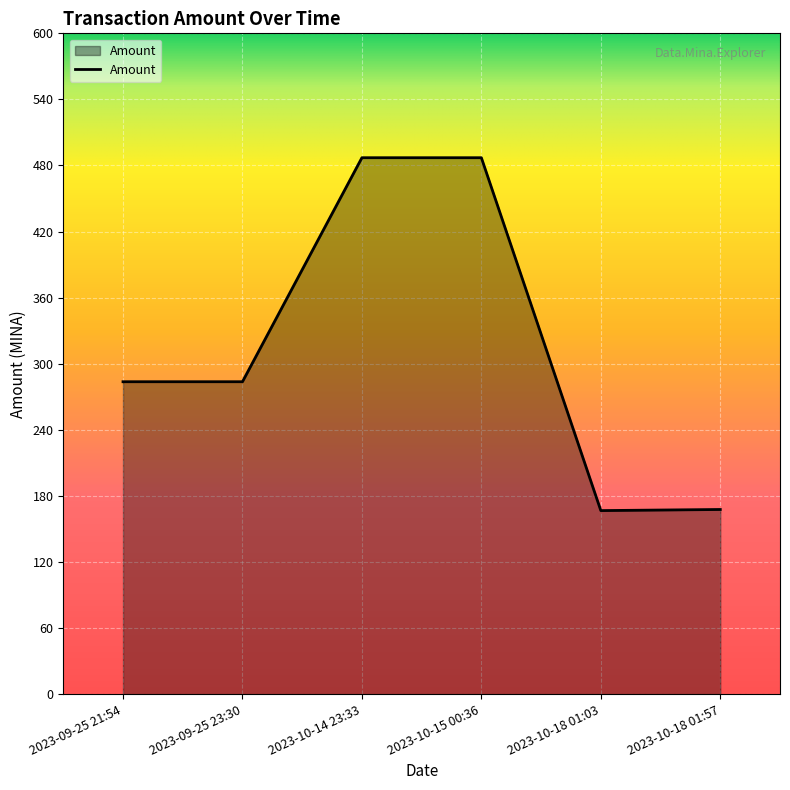

What is the sum of all values?

1875.8